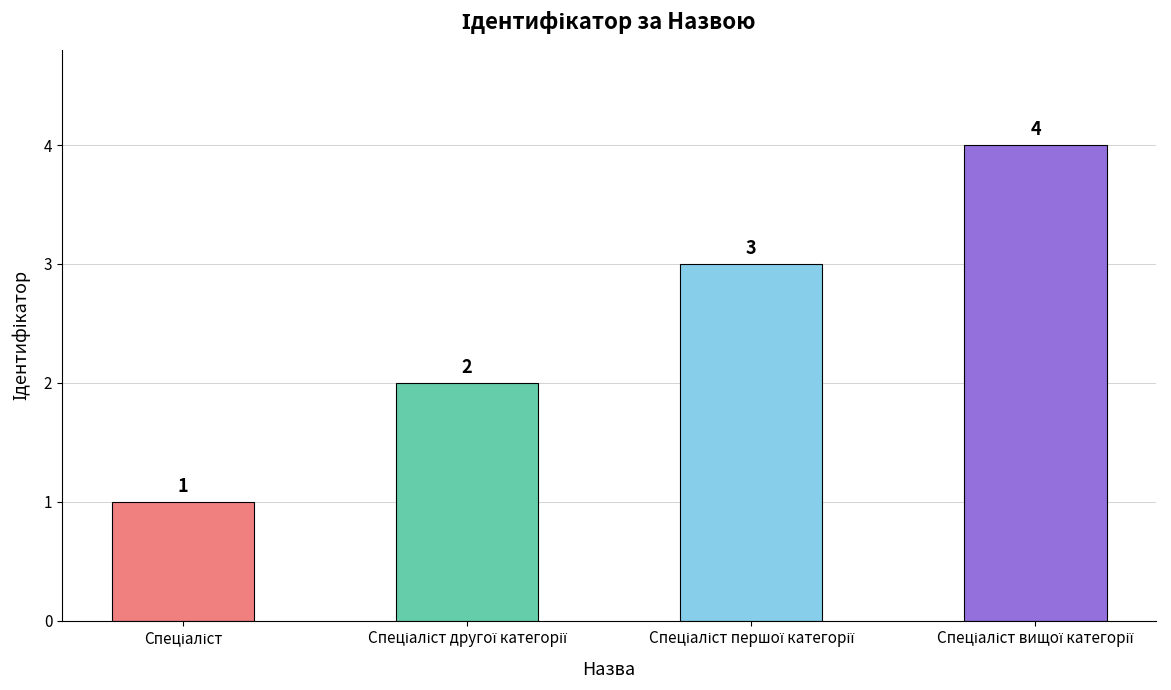

How many values are between 2 and 4?

3